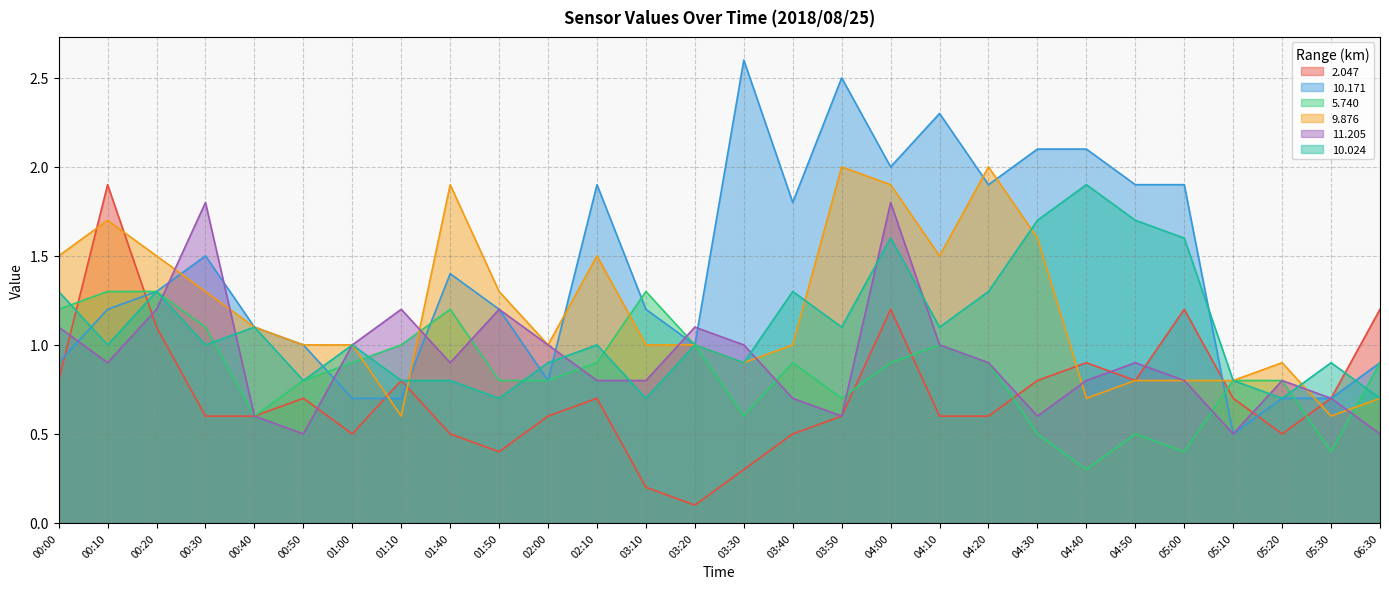

What position from the right is 00:10?

27